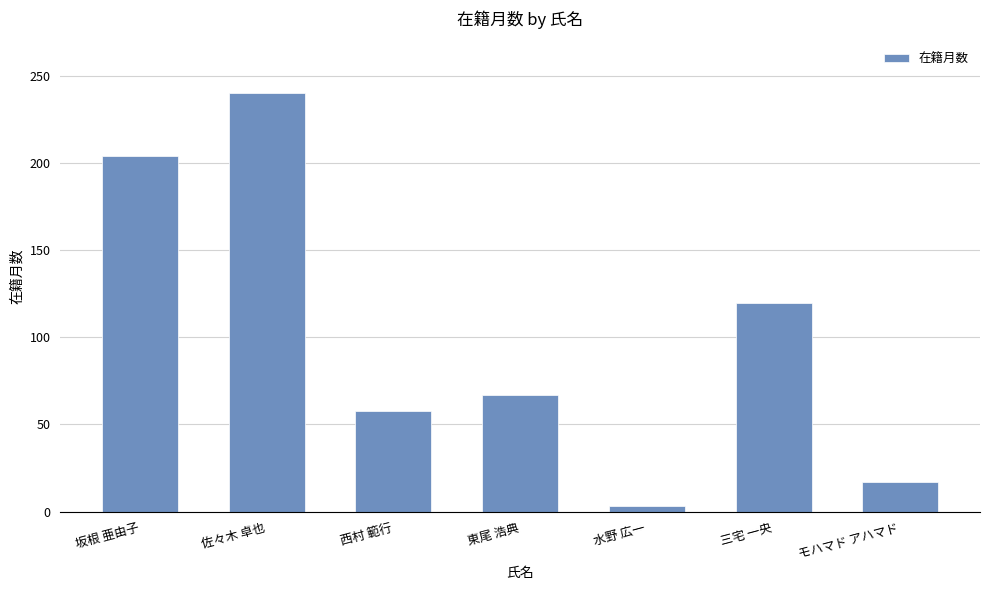

Reading right to left, transcribe all the data shown in this chart.

モハマド アハマド=17	三宅 一央=120	水野 広一=3	東尾 浩典=67	西村 範行=58	佐々木 卓也=240	坂根 亜由子=204